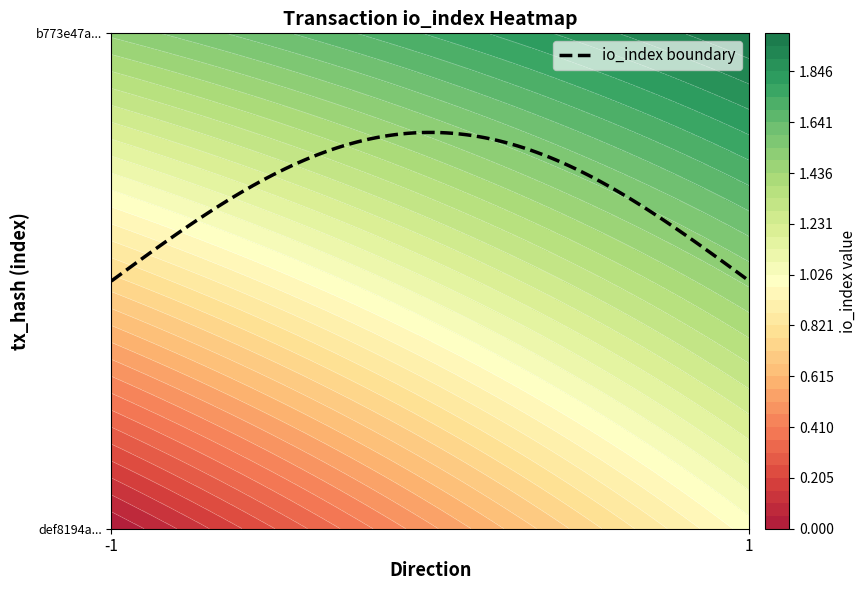

Reading left to right, list all the values displayed in this chart.

def8194a5bfe01ed19702b8815d3f81f2a30a1c: direction=-1	io_index=0
b773e47a157d4f77d659c1455f7eead31d857f2: direction=1	io_index=2